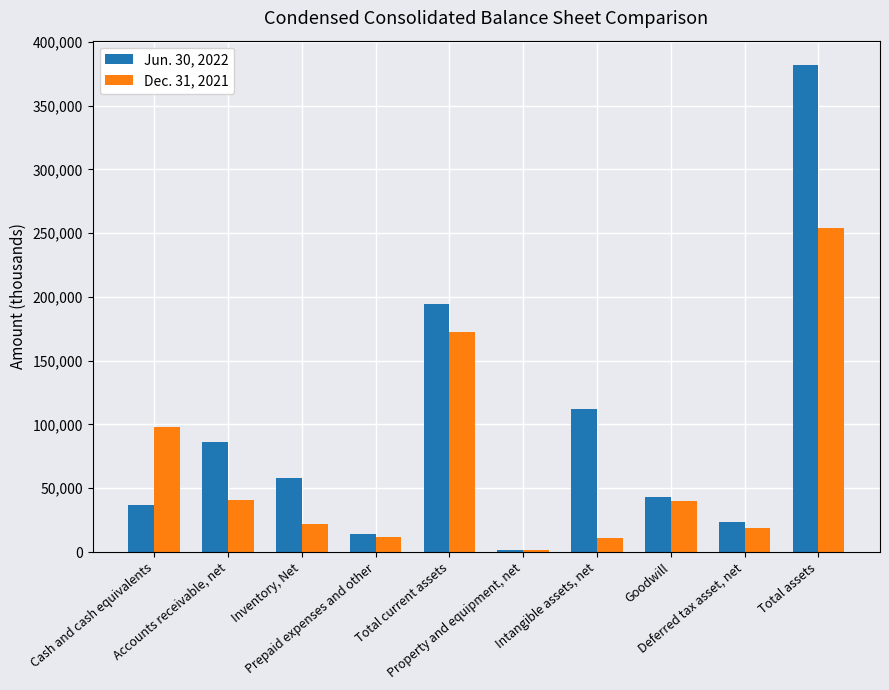

Does the chart contain stacked bars?

No